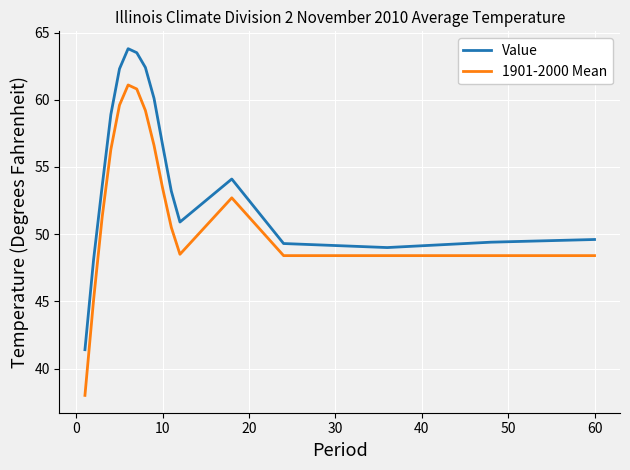

List the series in order of their peak value, lowest first.

1901-2000 Mean, Value